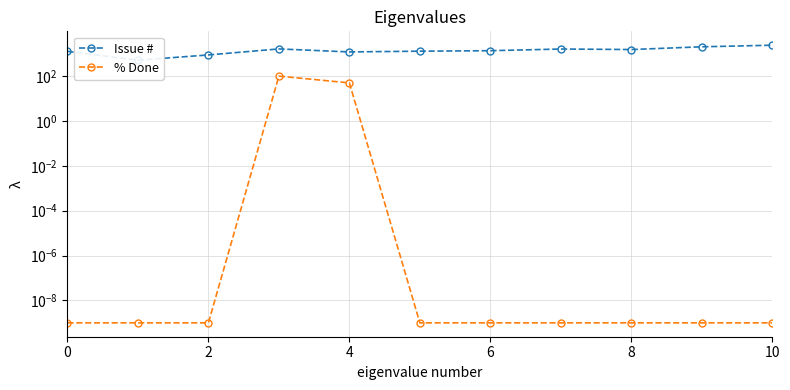

Reading left to right, what are all the values shown in this chart?

Issue #: 1276.0	514.0	882.0	1635.0	1201.0	1296.0	1362.0	1618.0	1535.0	2035.0	2392.0
% Done: 0.0	0.0	0.0	100.0	50.0	0.0	0.0	0.0	0.0	0.0	0.0